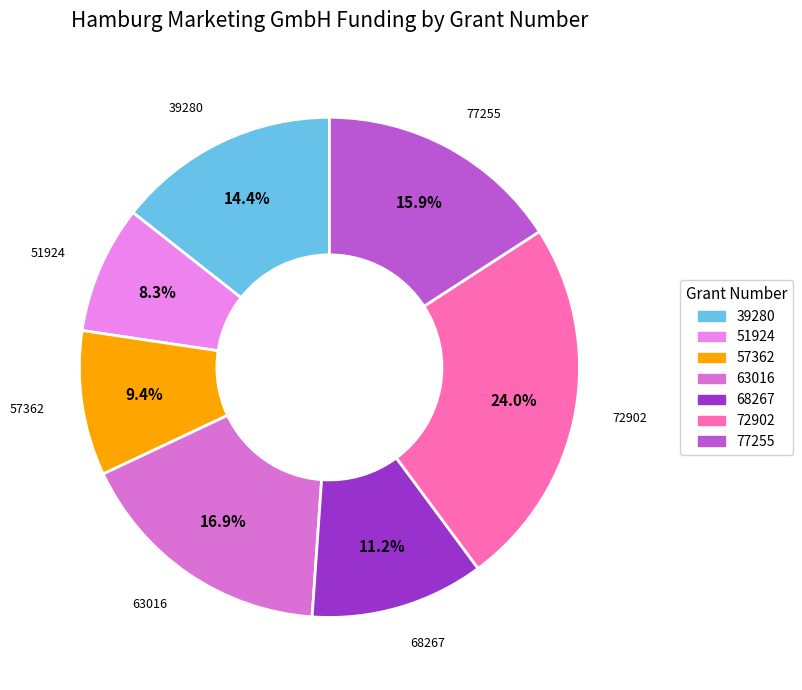

To the nearest percent, what portion does 72902 represent?

24%